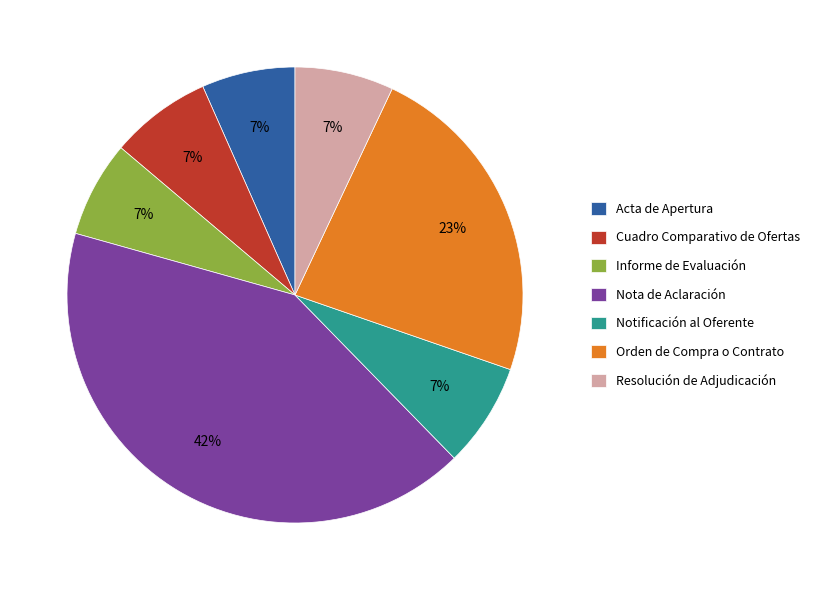

To the nearest percent, what is the average slice percentage?

14%